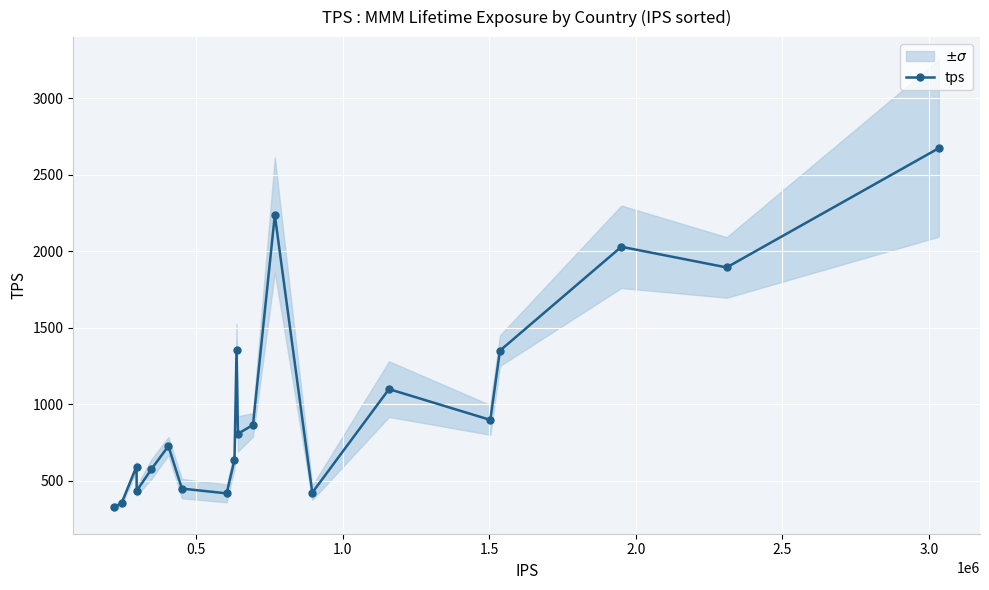

What is the value of the tps point at the 16th from the left?

897.4